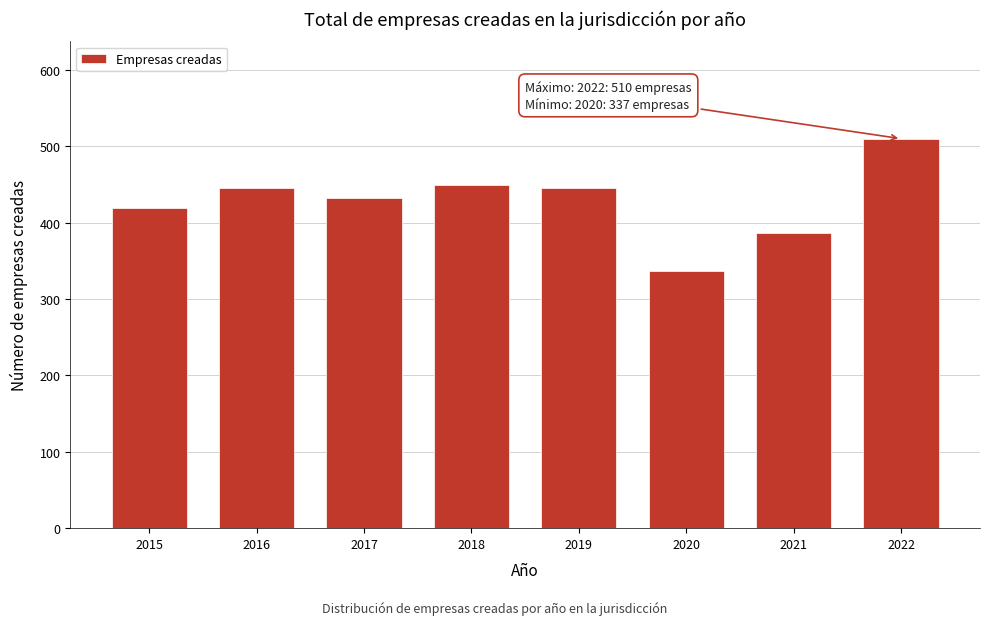

Reading right to left, list all the values displayed in this chart.

510	387	337	445	450	432	445	419